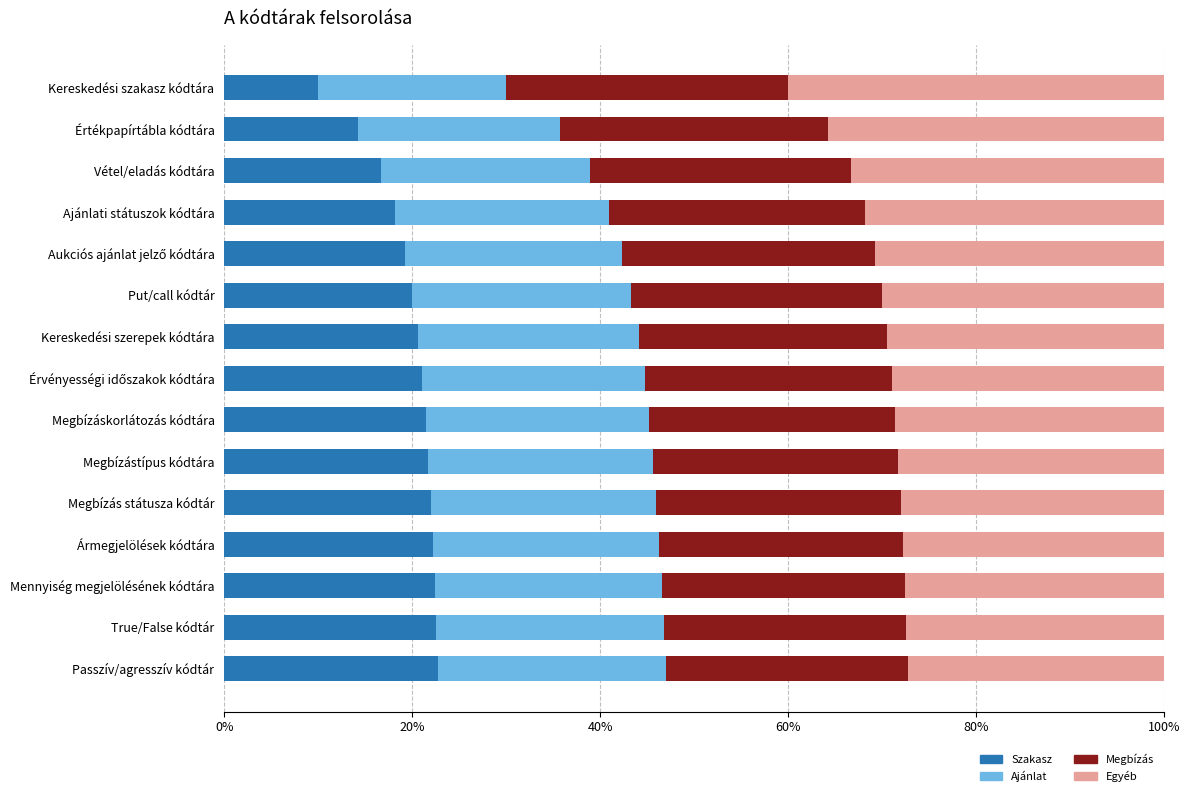

What is the total value across all series at True/False kódtár?

100.0